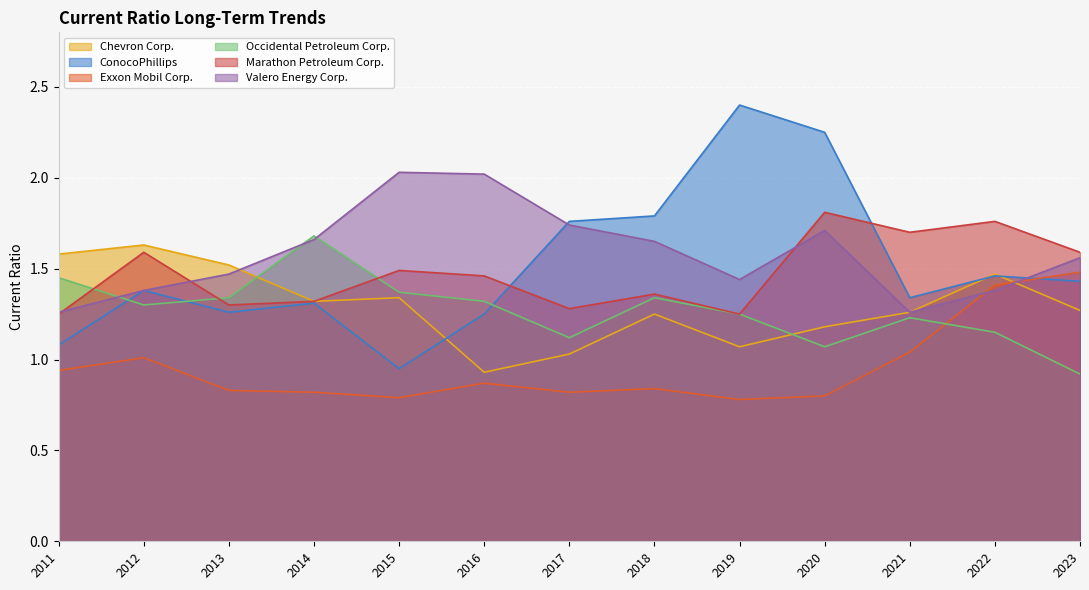

Count the number of data series in this chart.

6